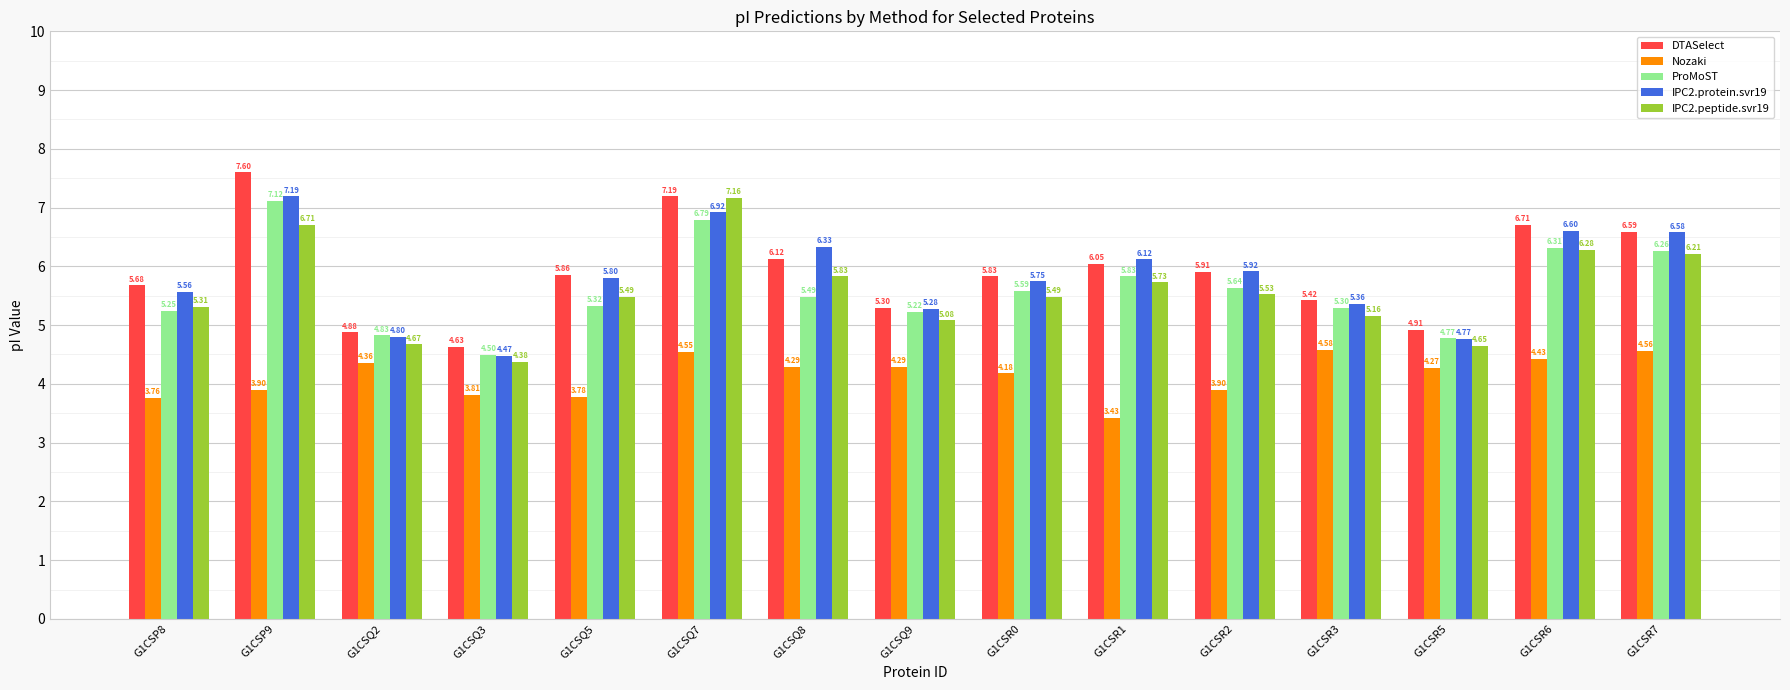

Rank the series by their maximum value, from highest to lowest.

DTASelect, IPC2.protein.svr19, IPC2.peptide.svr19, ProMoST, Nozaki